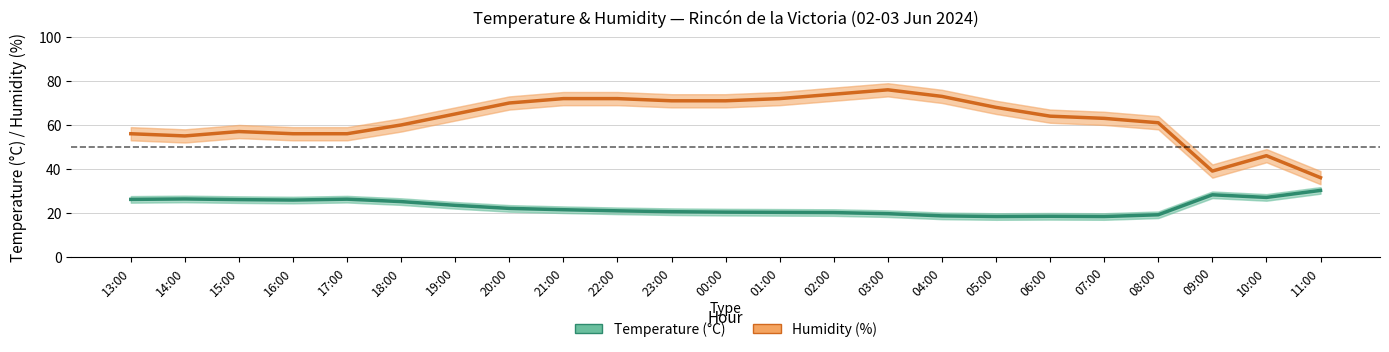

Read the Humidity (%) value at 18:00.

60.0